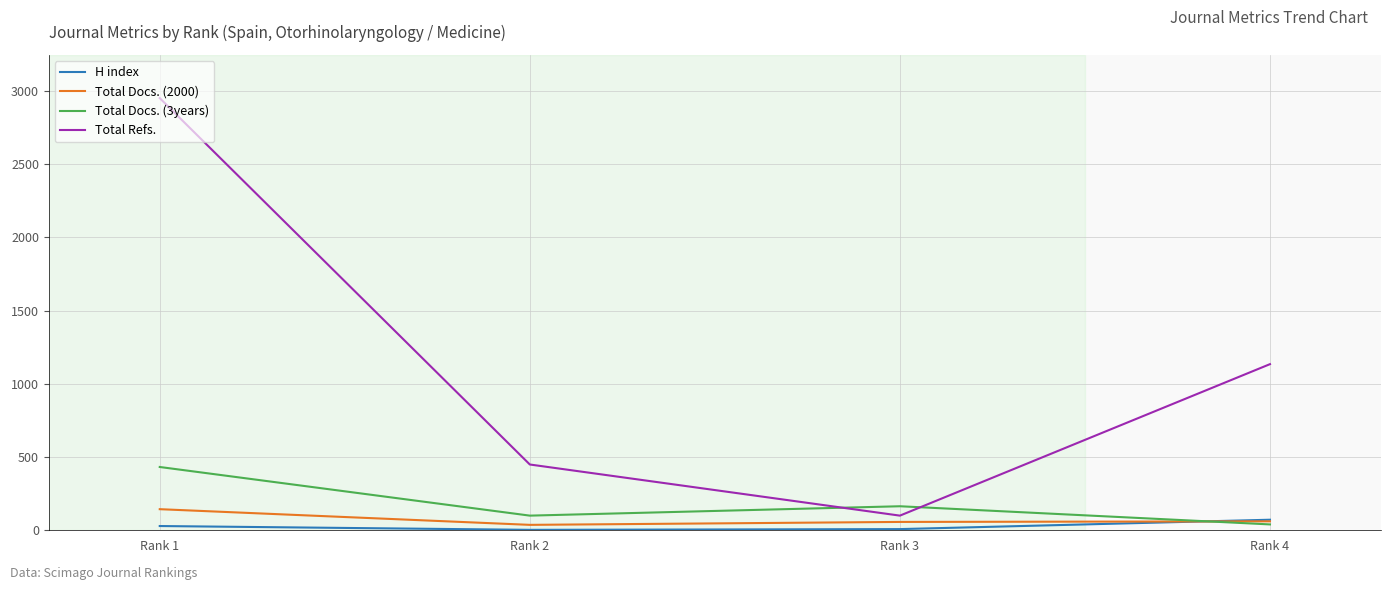

True or false: Total Docs. (3years) has a value of 40 at Rank 4.

True